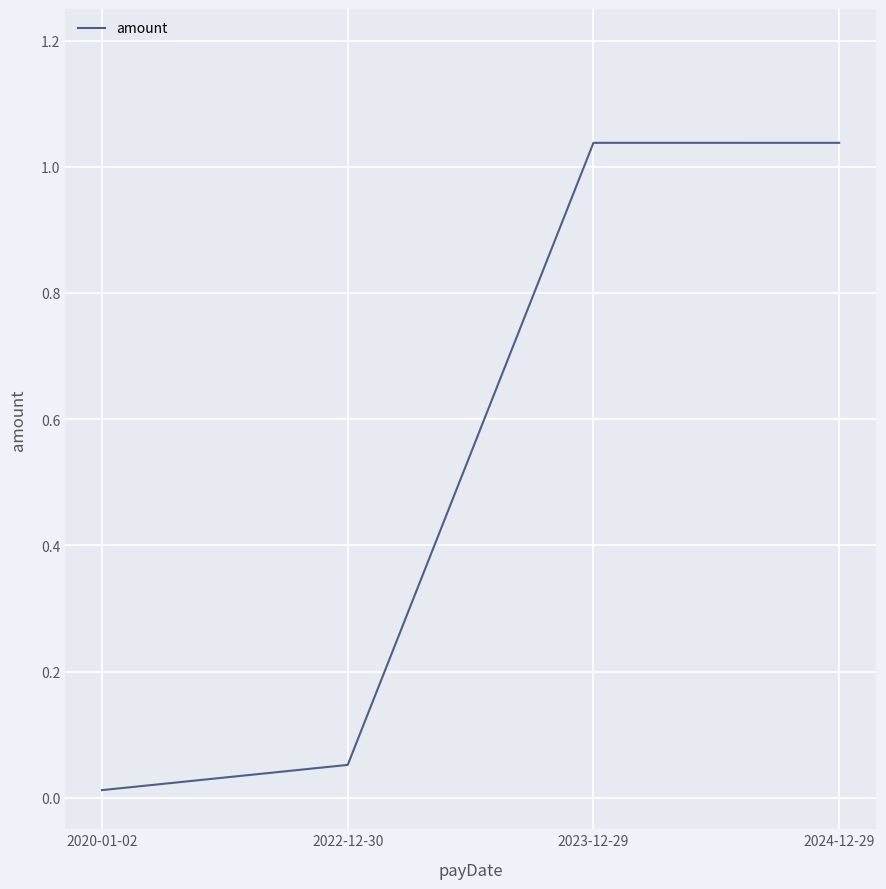

Which has a higher value, 2024-12-29 or 2022-12-30?

2024-12-29